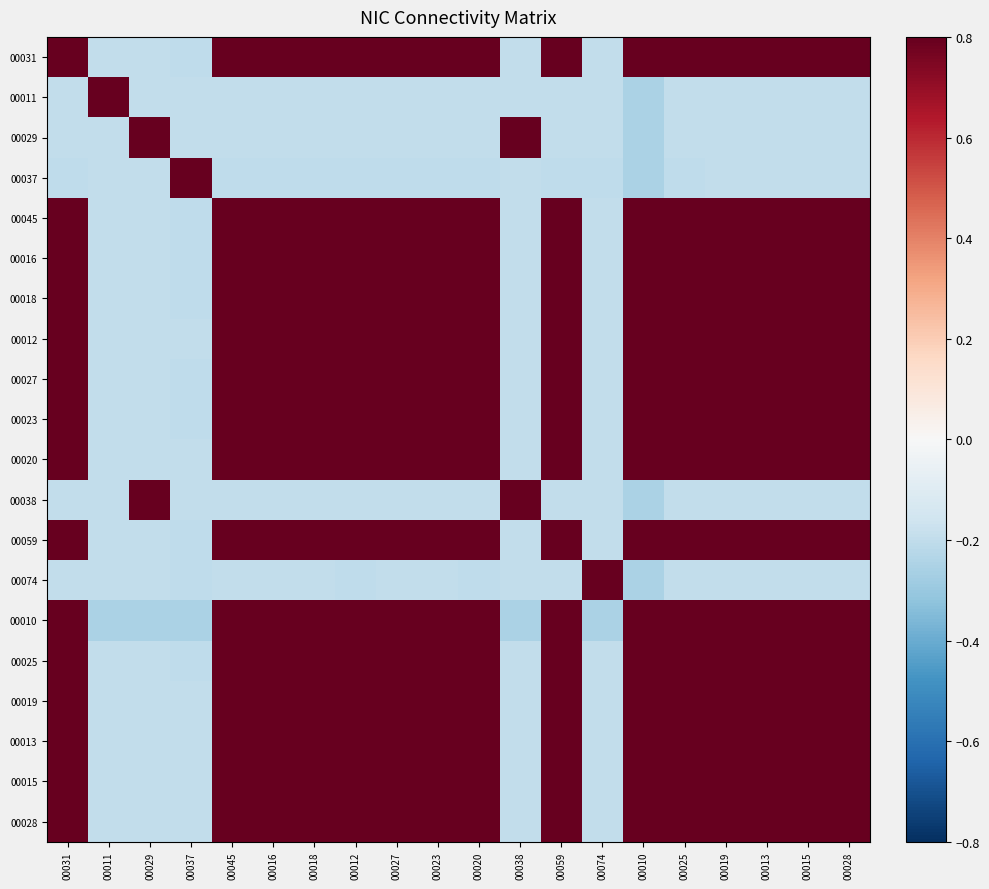

Reading left to right, what are all the values shown in this chart?

00031: 00031=1.0	00011=-0.2	00029=-0.2	00037=-0.2	00045=1.0	00016=1.0	00018=1.0	00012=1.0	00027=1.0	00023=1.0	00020=1.0	00038=-0.2	00059=1.0	00074=-0.2	00010=1.0	00025=1.0	00019=1.0	00013=1.0	00015=1.0	00028=1.0
00011: 00031=-0.2	00011=1.0	00029=-0.2	00037=-0.2	00045=-0.2	00016=-0.2	00018=-0.2	00012=-0.2	00027=-0.2	00023=-0.2	00020=-0.2	00038=-0.2	00059=-0.2	00074=-0.2	00010=-0.3	00025=-0.2	00019=-0.2	00013=-0.2	00015=-0.2	00028=-0.2
00029: 00031=-0.2	00011=-0.2	00029=1.0	00037=-0.2	00045=-0.2	00016=-0.2	00018=-0.2	00012=-0.2	00027=-0.2	00023=-0.2	00020=-0.2	00038=1.0	00059=-0.2	00074=-0.2	00010=-0.3	00025=-0.2	00019=-0.2	00013=-0.2	00015=-0.2	00028=-0.2
00037: 00031=-0.2	00011=-0.2	00029=-0.2	00037=1.0	00045=-0.2	00016=-0.2	00018=-0.2	00012=-0.2	00027=-0.2	00023=-0.2	00020=-0.2	00038=-0.2	00059=-0.2	00074=-0.2	00010=-0.3	00025=-0.2	00019=-0.2	00013=-0.2	00015=-0.2	00028=-0.2
00045: 00031=1.0	00011=-0.2	00029=-0.2	00037=-0.2	00045=1.0	00016=1.0	00018=1.0	00012=1.0	00027=1.0	00023=1.0	00020=1.0	00038=-0.2	00059=1.0	00074=-0.2	00010=1.0	00025=1.0	00019=1.0	00013=1.0	00015=1.0	00028=1.0
00016: 00031=1.0	00011=-0.2	00029=-0.2	00037=-0.2	00045=1.0	00016=1.0	00018=1.0	00012=1.0	00027=1.0	00023=1.0	00020=1.0	00038=-0.2	00059=1.0	00074=-0.2	00010=1.0	00025=1.0	00019=1.0	00013=1.0	00015=1.0	00028=1.0
00018: 00031=1.0	00011=-0.2	00029=-0.2	00037=-0.2	00045=1.0	00016=1.0	00018=1.0	00012=1.0	00027=1.0	00023=1.0	00020=1.0	00038=-0.2	00059=1.0	00074=-0.2	00010=1.0	00025=1.0	00019=1.0	00013=1.0	00015=1.0	00028=1.0
00012: 00031=1.0	00011=-0.2	00029=-0.2	00037=-0.2	00045=1.0	00016=1.0	00018=1.0	00012=1.0	00027=1.0	00023=1.0	00020=1.0	00038=-0.2	00059=1.0	00074=-0.2	00010=1.0	00025=1.0	00019=1.0	00013=1.0	00015=1.0	00028=1.0
00027: 00031=1.0	00011=-0.2	00029=-0.2	00037=-0.2	00045=1.0	00016=1.0	00018=1.0	00012=1.0	00027=1.0	00023=1.0	00020=1.0	00038=-0.2	00059=1.0	00074=-0.2	00010=1.0	00025=1.0	00019=1.0	00013=1.0	00015=1.0	00028=1.0
00023: 00031=1.0	00011=-0.2	00029=-0.2	00037=-0.2	00045=1.0	00016=1.0	00018=1.0	00012=1.0	00027=1.0	00023=1.0	00020=1.0	00038=-0.2	00059=1.0	00074=-0.2	00010=1.0	00025=1.0	00019=1.0	00013=1.0	00015=1.0	00028=1.0
00020: 00031=1.0	00011=-0.2	00029=-0.2	00037=-0.2	00045=1.0	00016=1.0	00018=1.0	00012=1.0	00027=1.0	00023=1.0	00020=1.0	00038=-0.2	00059=1.0	00074=-0.2	00010=1.0	00025=1.0	00019=1.0	00013=1.0	00015=1.0	00028=1.0
00038: 00031=-0.2	00011=-0.2	00029=1.0	00037=-0.2	00045=-0.2	00016=-0.2	00018=-0.2	00012=-0.2	00027=-0.2	00023=-0.2	00020=-0.2	00038=1.0	00059=-0.2	00074=-0.2	00010=-0.3	00025=-0.2	00019=-0.2	00013=-0.2	00015=-0.2	00028=-0.2
00059: 00031=1.0	00011=-0.2	00029=-0.2	00037=-0.2	00045=1.0	00016=1.0	00018=1.0	00012=1.0	00027=1.0	00023=1.0	00020=1.0	00038=-0.2	00059=1.0	00074=-0.2	00010=1.0	00025=1.0	00019=1.0	00013=1.0	00015=1.0	00028=1.0
00074: 00031=-0.2	00011=-0.2	00029=-0.2	00037=-0.2	00045=-0.2	00016=-0.2	00018=-0.2	00012=-0.2	00027=-0.2	00023=-0.2	00020=-0.2	00038=-0.2	00059=-0.2	00074=1.0	00010=-0.3	00025=-0.2	00019=-0.2	00013=-0.2	00015=-0.2	00028=-0.2
00010: 00031=1.0	00011=-0.3	00029=-0.3	00037=-0.3	00045=1.0	00016=1.0	00018=1.0	00012=1.0	00027=1.0	00023=1.0	00020=1.0	00038=-0.3	00059=1.0	00074=-0.3	00010=1.0	00025=1.0	00019=1.0	00013=1.0	00015=1.0	00028=1.0
00025: 00031=1.0	00011=-0.2	00029=-0.2	00037=-0.2	00045=1.0	00016=1.0	00018=1.0	00012=1.0	00027=1.0	00023=1.0	00020=1.0	00038=-0.2	00059=1.0	00074=-0.2	00010=1.0	00025=1.0	00019=1.0	00013=1.0	00015=1.0	00028=1.0
00019: 00031=1.0	00011=-0.2	00029=-0.2	00037=-0.2	00045=1.0	00016=1.0	00018=1.0	00012=1.0	00027=1.0	00023=1.0	00020=1.0	00038=-0.2	00059=1.0	00074=-0.2	00010=1.0	00025=1.0	00019=1.0	00013=1.0	00015=1.0	00028=1.0
00013: 00031=1.0	00011=-0.2	00029=-0.2	00037=-0.2	00045=1.0	00016=1.0	00018=1.0	00012=1.0	00027=1.0	00023=1.0	00020=1.0	00038=-0.2	00059=1.0	00074=-0.2	00010=1.0	00025=1.0	00019=1.0	00013=1.0	00015=1.0	00028=1.0
00015: 00031=1.0	00011=-0.2	00029=-0.2	00037=-0.2	00045=1.0	00016=1.0	00018=1.0	00012=1.0	00027=1.0	00023=1.0	00020=1.0	00038=-0.2	00059=1.0	00074=-0.2	00010=1.0	00025=1.0	00019=1.0	00013=1.0	00015=1.0	00028=1.0
00028: 00031=1.0	00011=-0.2	00029=-0.2	00037=-0.2	00045=1.0	00016=1.0	00018=1.0	00012=1.0	00027=1.0	00023=1.0	00020=1.0	00038=-0.2	00059=1.0	00074=-0.2	00010=1.0	00025=1.0	00019=1.0	00013=1.0	00015=1.0	00028=1.0